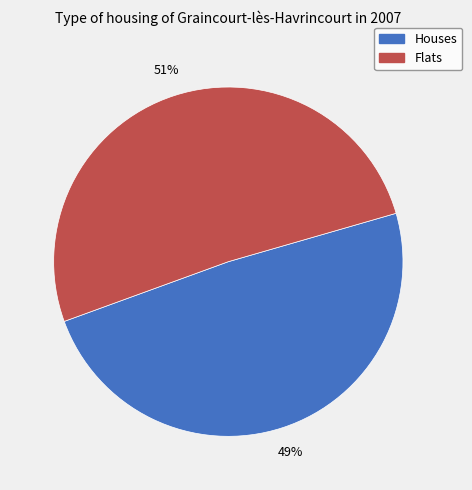

To the nearest percent, what is the average slice percentage?

50%